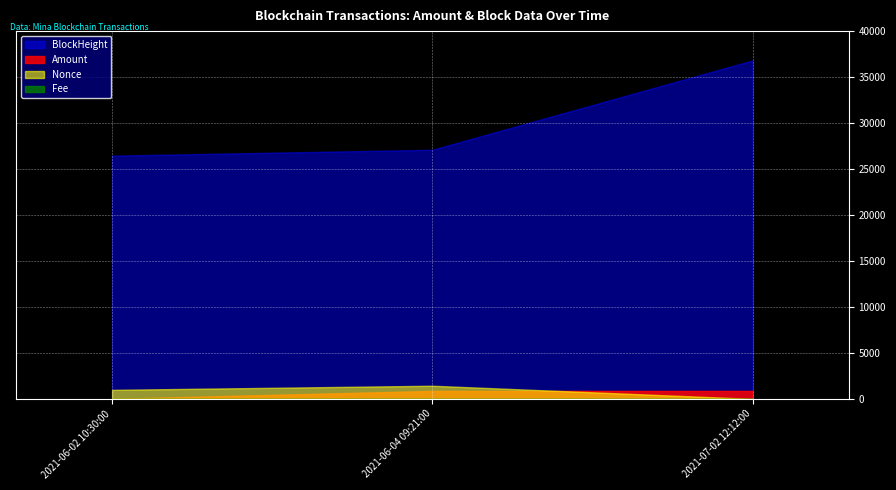

True or false: Nonce has a value of 1427.0 at 2021-06-04 09:21:00.

True